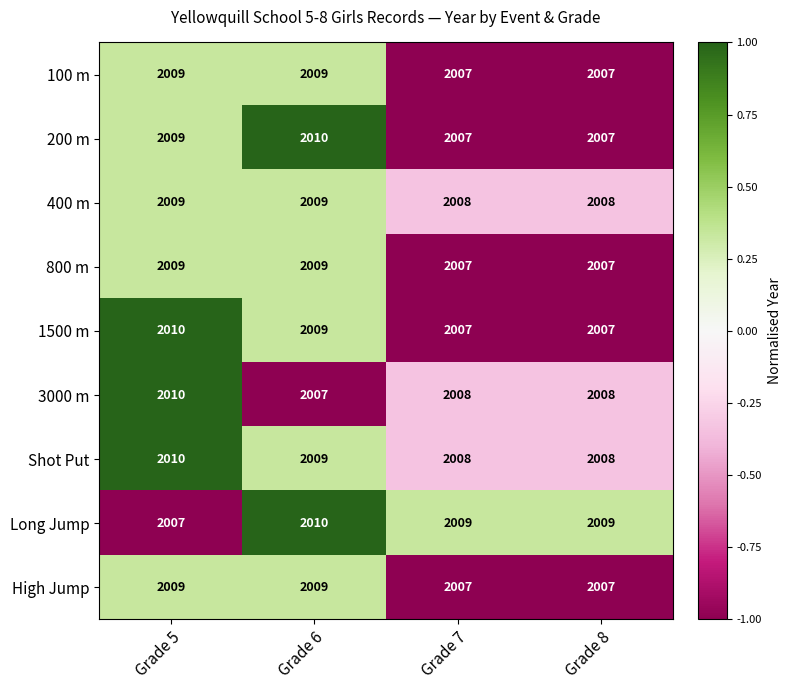

What is the sum of all 3000 m values?

8033